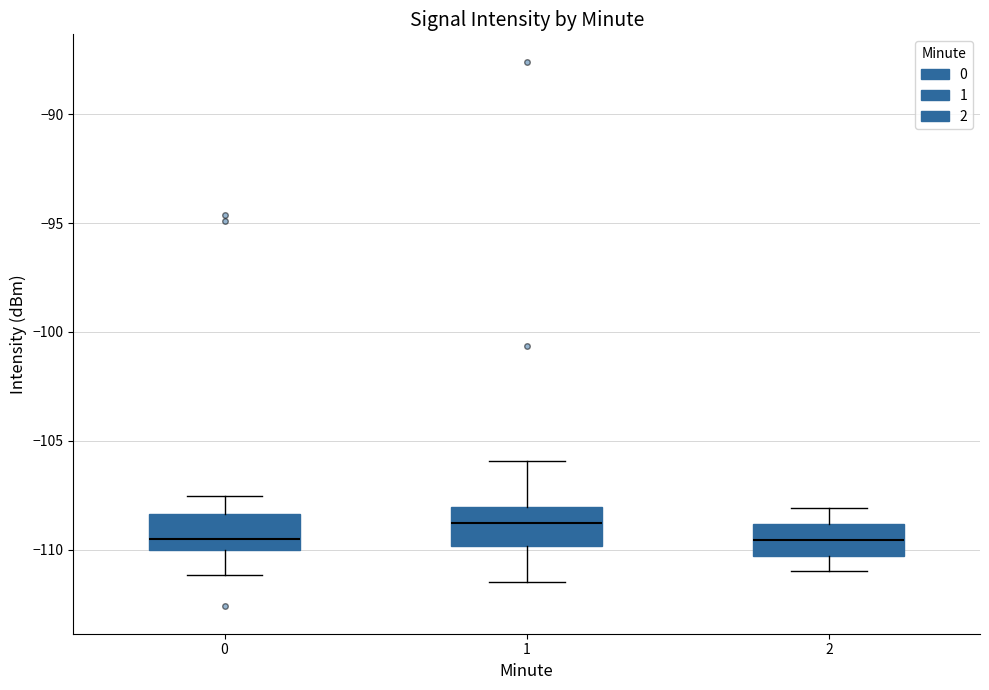

Reading left to right, transcribe this box plot: for each box, give where its median line is, the range the box spans, and where its two whiskers end, as read against the y-axis. The values are not printed on the chart, so give them approximately, as read against the axis.

0: median -109.5, box -110.0 to -108.5, whiskers -111.0 to -107.5
1: median -109.0, box -110.0 to -108.0, whiskers -111.5 to -106.0
2: median -109.5, box -110.5 to -109.0, whiskers -111.0 to -108.0